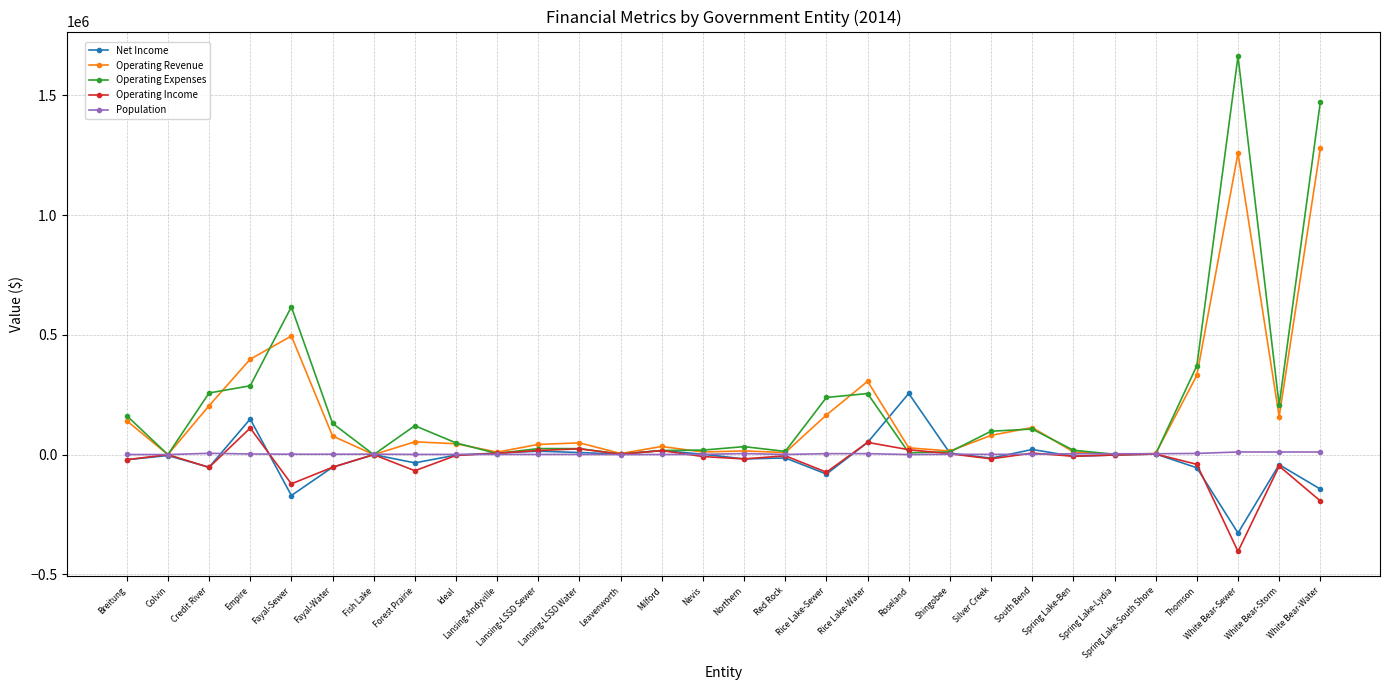

Is it true that Net Income equals 6392 at Shingobee?

True